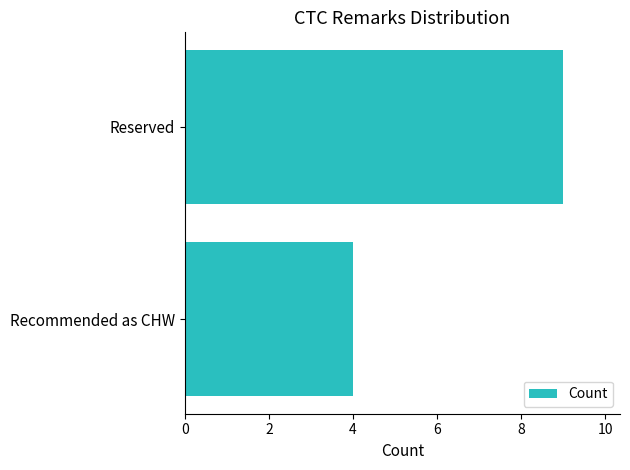

Reading bottom to top, extract all data points from this chart.

4	9